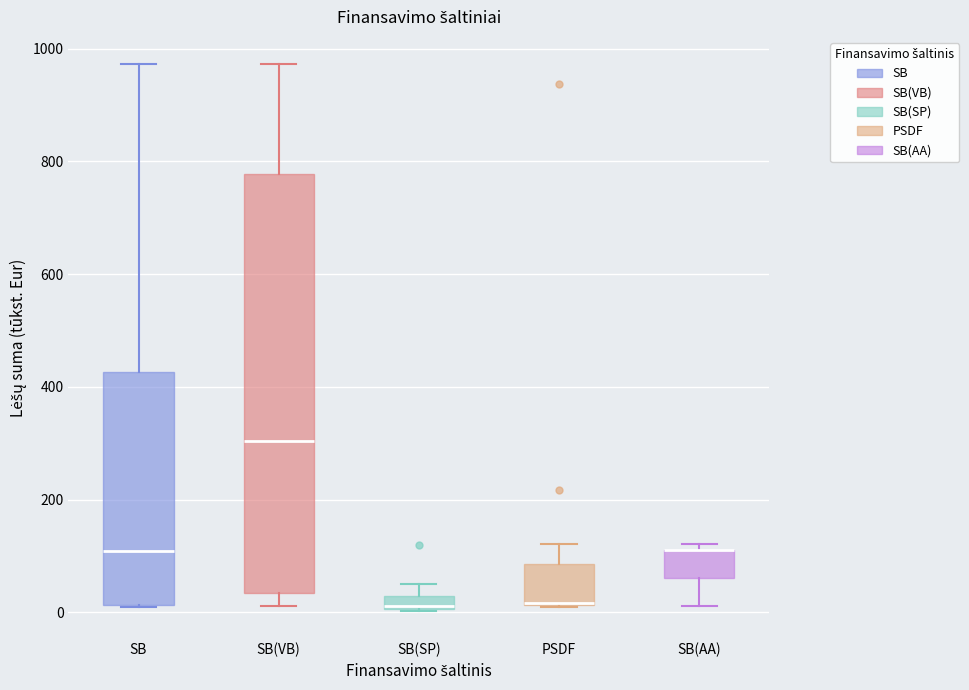

Where is the upper edge of the box for SB on the y-axis? The values are not printed on the chart, so give them approximately, as read against the axis.

420